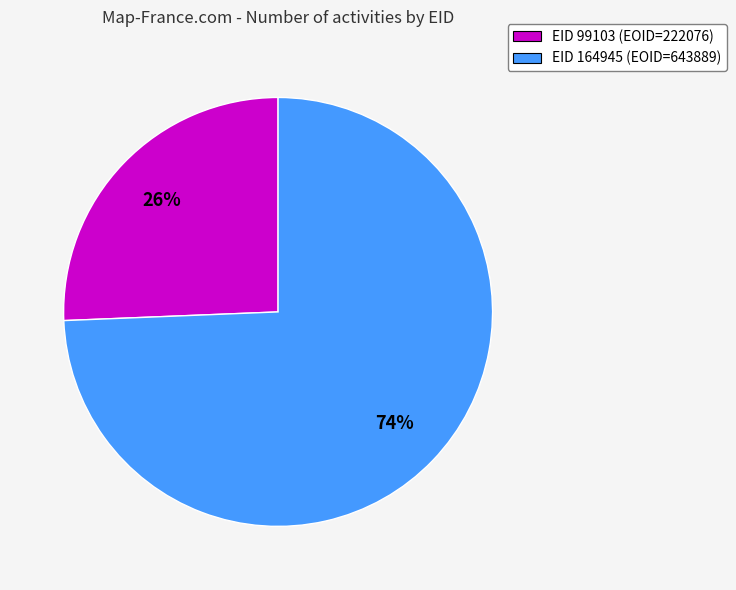

Does EID 164945 account for over 50% of the chart?

Yes